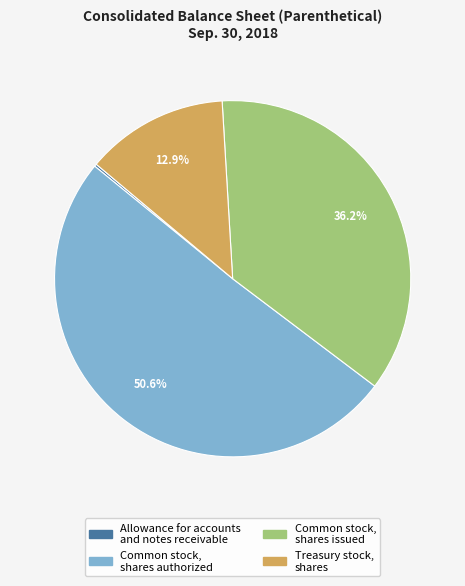

Does any single category account for the majority?

Yes